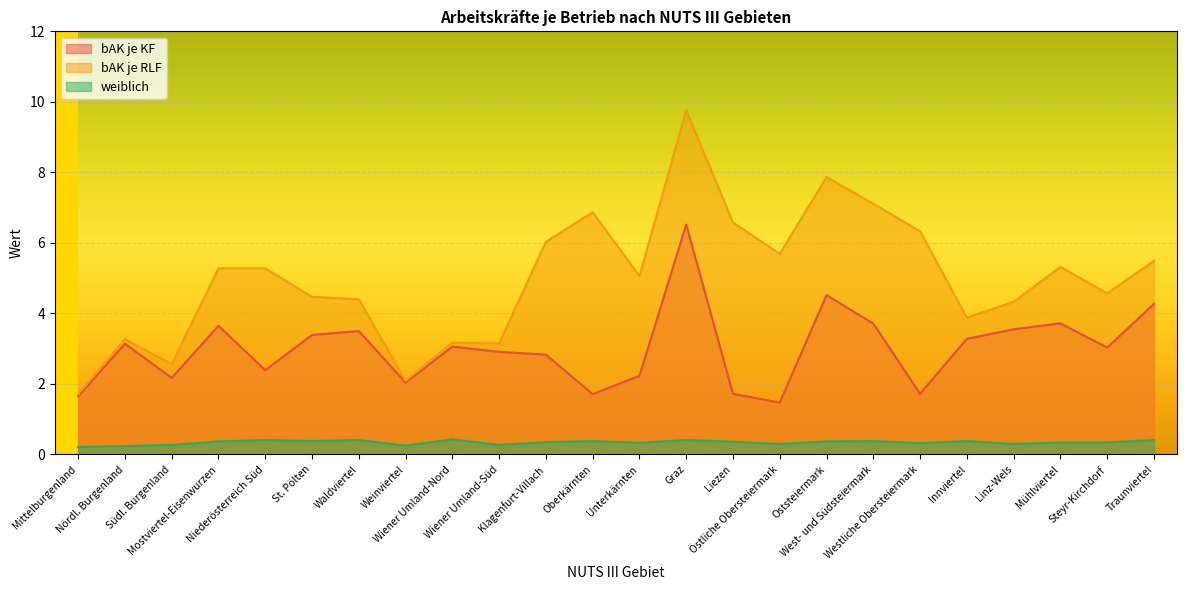

What is the highest value of the bAK je KF series?

6.5